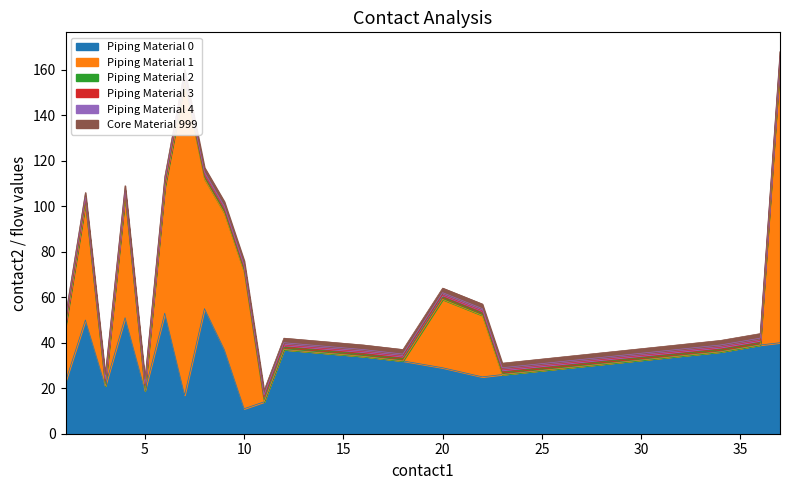

Does the chart have visible grid lines?

No